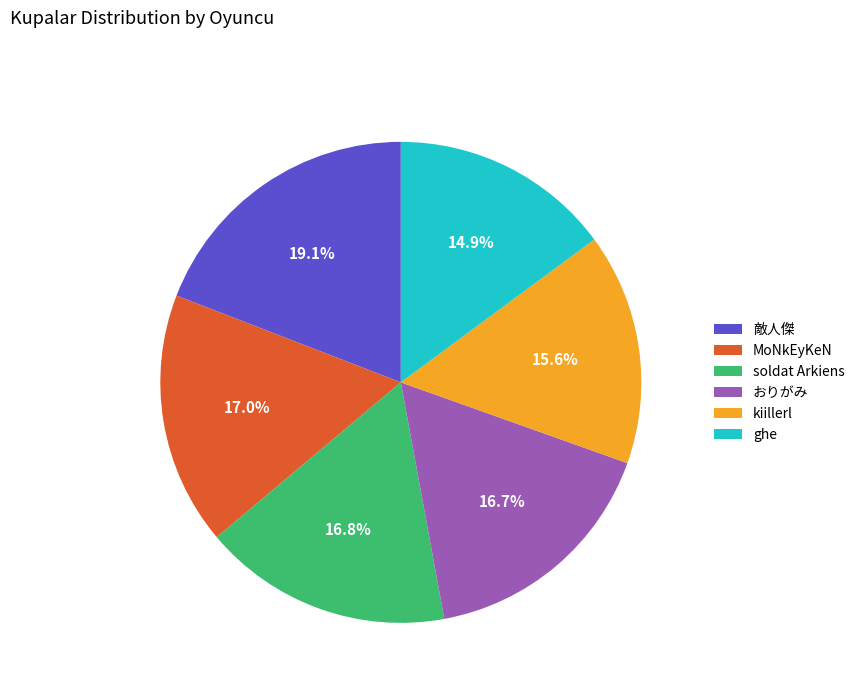

Which slice is the largest?

敵人傑